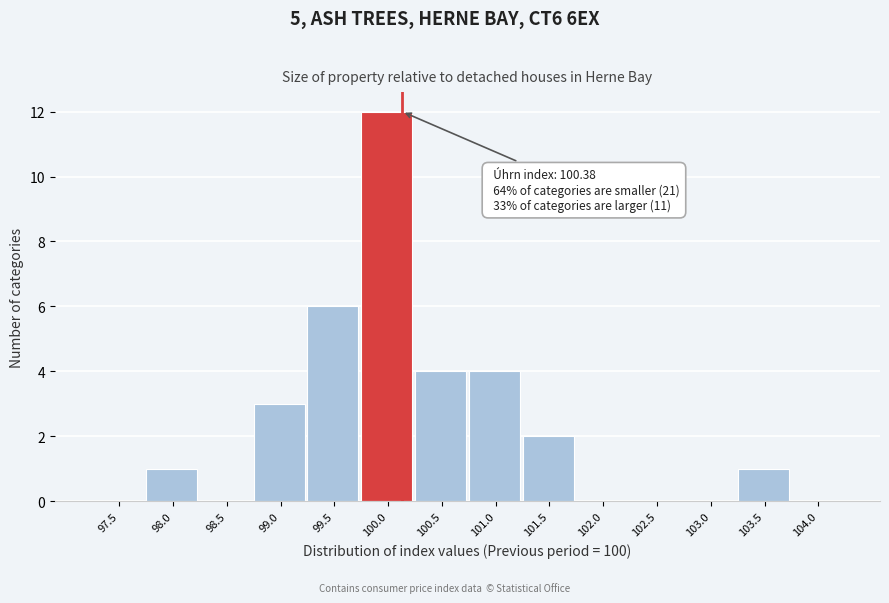

Reading right to left, what are all the values shown in this chart?

104.0=0	103.5=1	103.0=0	102.5=0	102.0=0	101.5=2	101.0=4	100.5=4	100.0=12	99.5=6	99.0=3	98.5=0	98.0=1	97.5=0